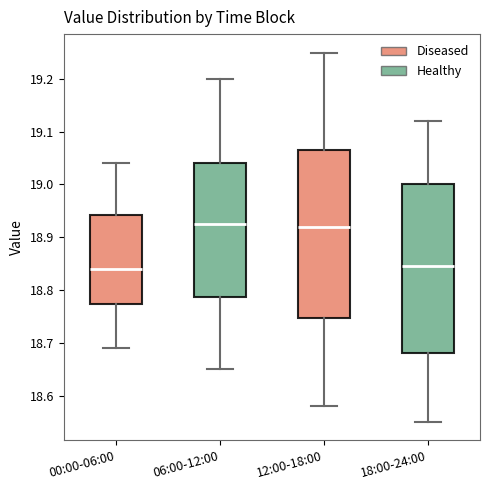

Reading left to right, transcribe this box plot: for each box, give where its median line is, the range the box spans, and where its two whiskers end, as read against the y-axis. The values are not printed on the chart, so give them approximately, as read against the axis.

00:00-06:00: median 18.84, box 18.77 to 18.94, whiskers 18.69 to 19.04
06:00-12:00: median 18.93, box 18.79 to 19.04, whiskers 18.65 to 19.20
12:00-18:00: median 18.92, box 18.75 to 19.07, whiskers 18.58 to 19.25
18:00-24:00: median 18.85, box 18.68 to 19.00, whiskers 18.55 to 19.12